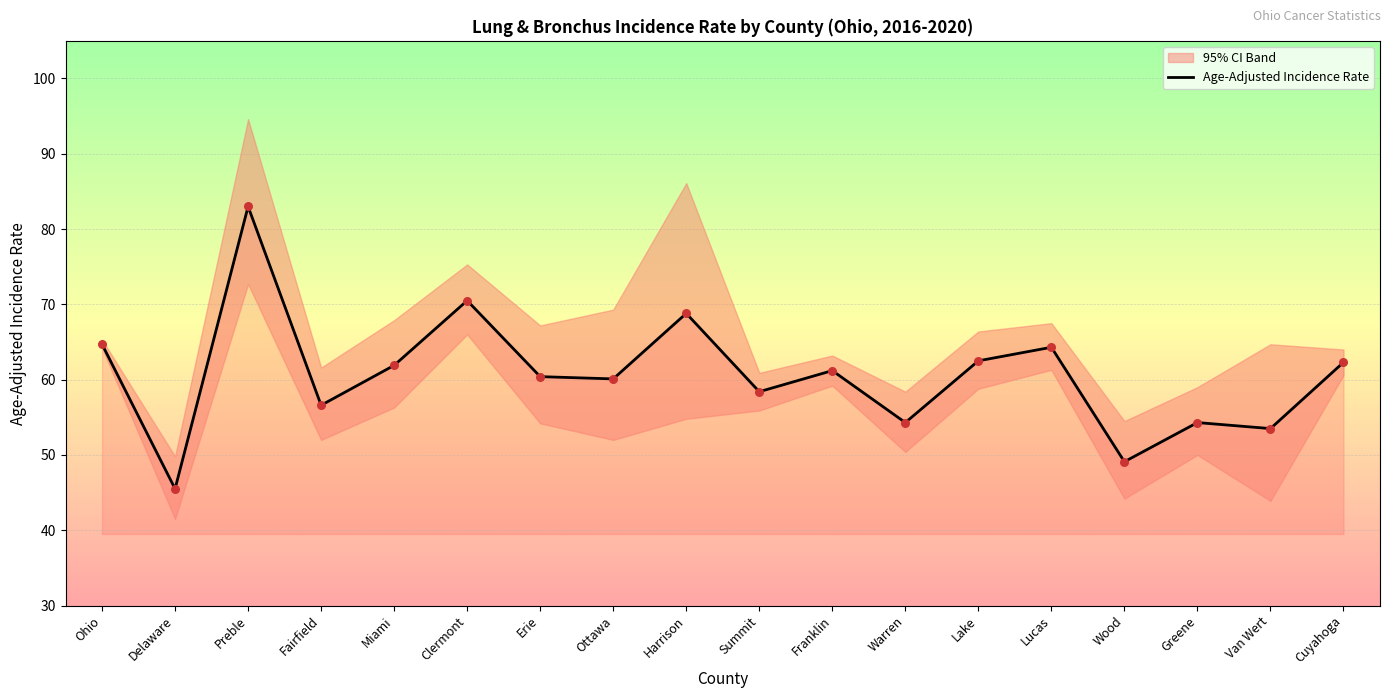

Which has a higher value, Fairfield or Cuyahoga?

Cuyahoga